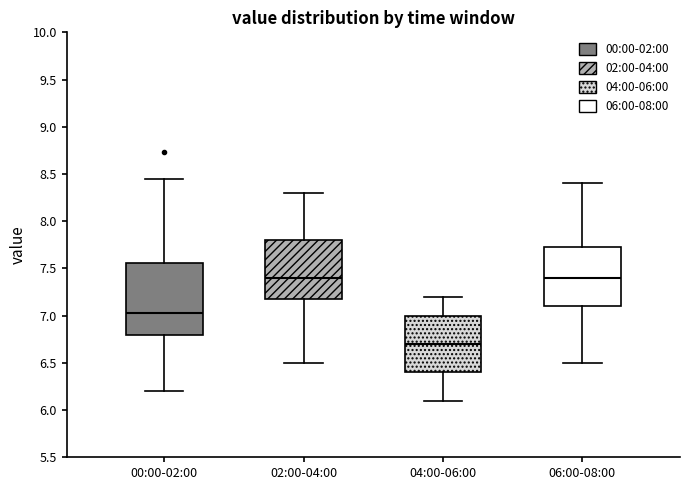

Where does the lower whisker of the box for 00:00-02:00 end on the y-axis? The values are not printed on the chart, so give them approximately, as read against the axis.

6.20